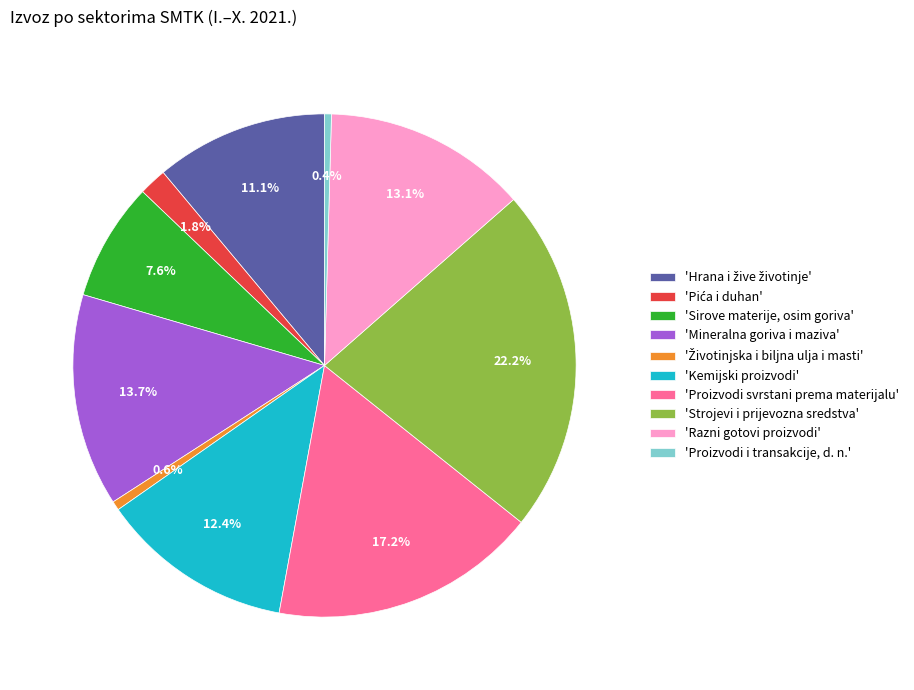

What is the largest slice in the pie chart?

'Strojevi i prijevozna sredstva'